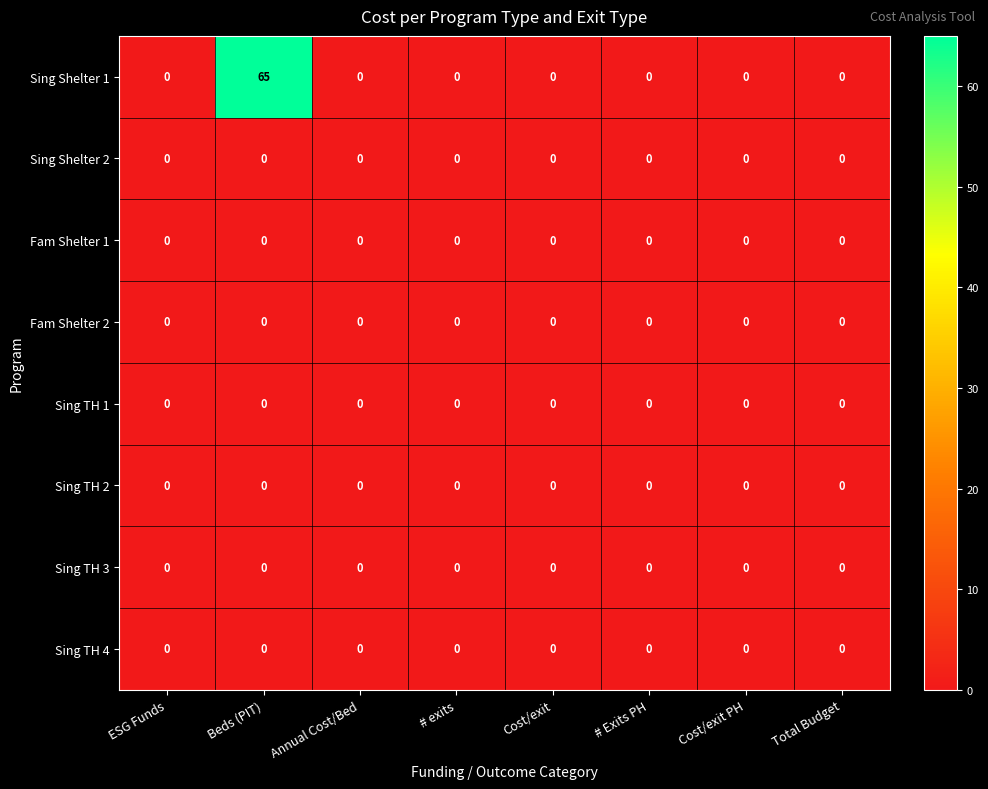

How many data points does each series have?

8